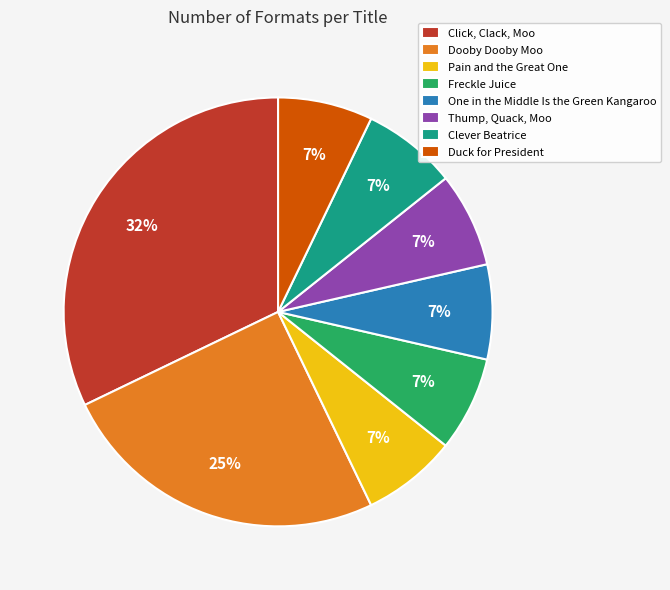

Count the number of slices in the pie.

8